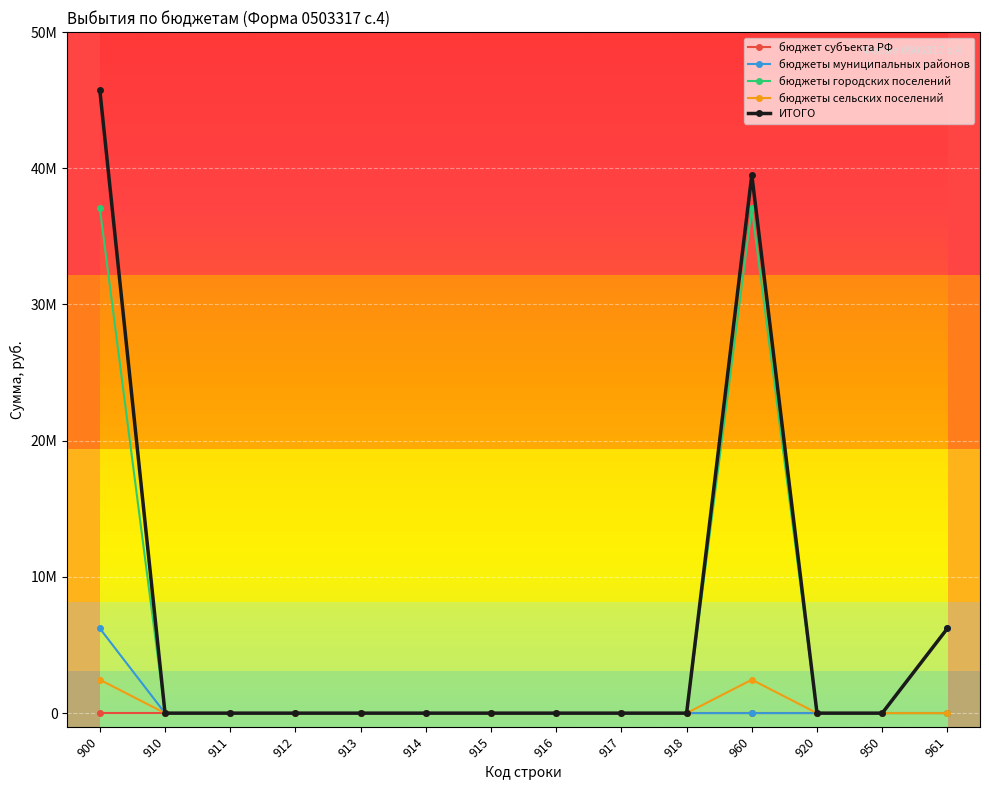

Which has a higher value, 912 or 950?

912